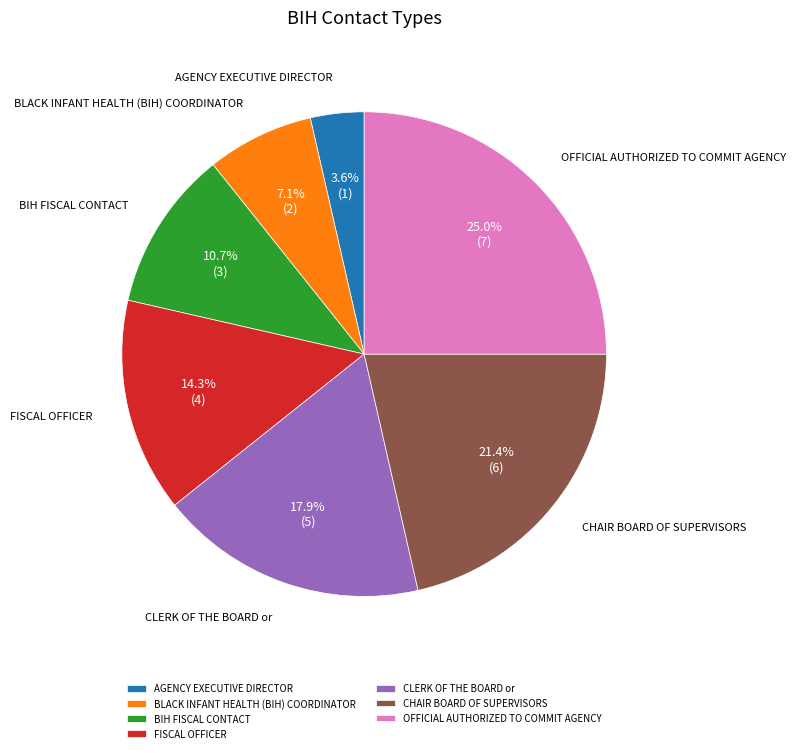

To the nearest percent, what is the difference between the AGENCY EXECUTIVE DIRECTOR and CLERK OF THE BOARD or slice percentages?

14%